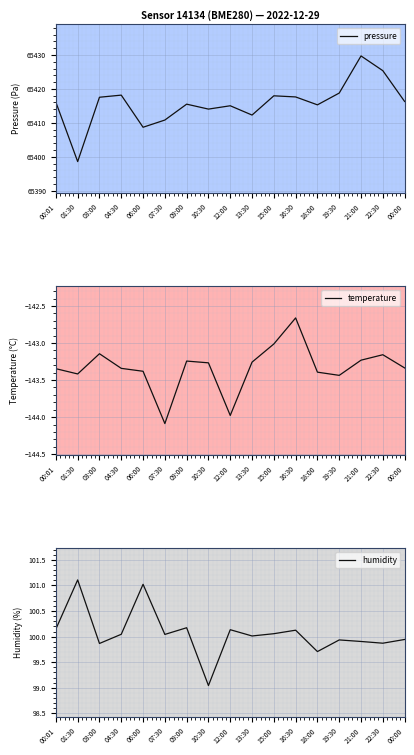

How many distinct data groups are displayed?

3